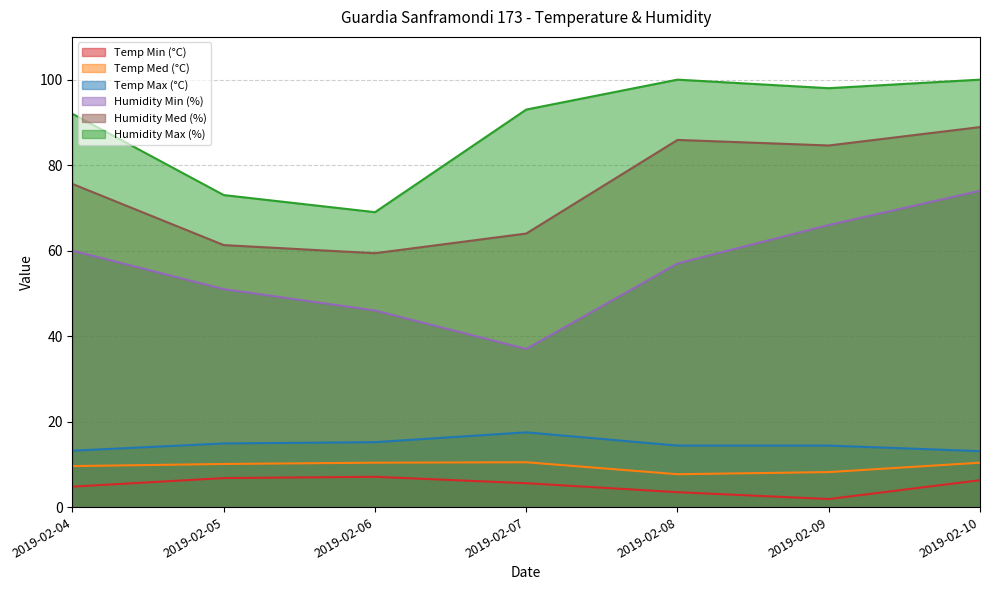

What is the total value across all series at 2019-02-08?

268.5